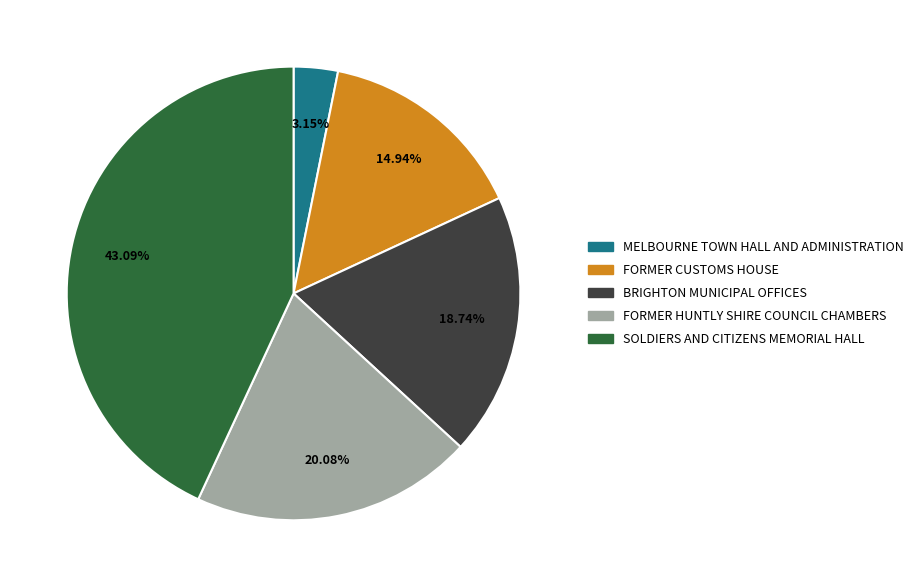

Is there a majority slice in this chart?

No